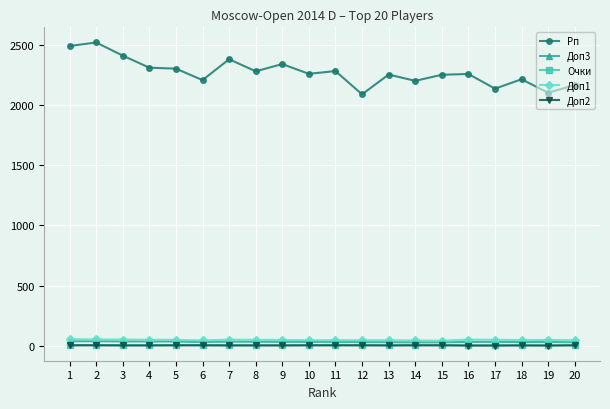

How many categories are shown in the chart?

20